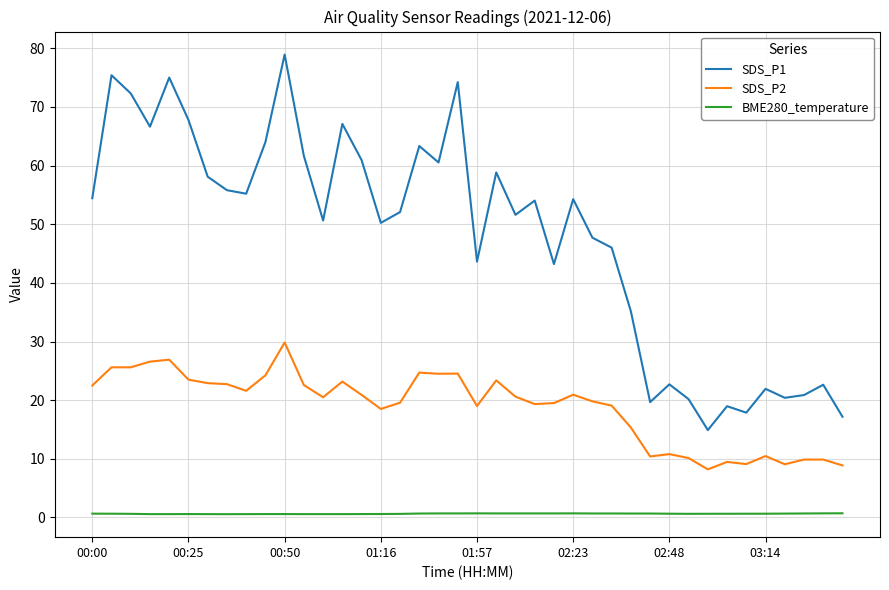

List the series in order of their overall mean, lowest first.

BME280_temperature, SDS_P2, SDS_P1